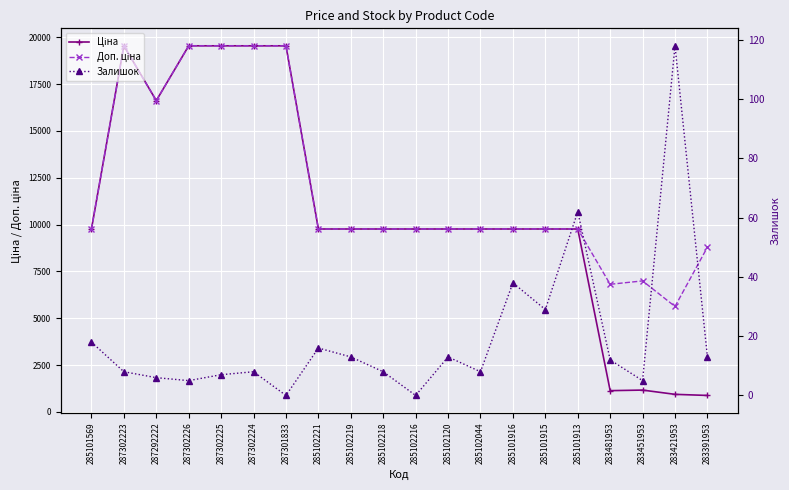

How many data points does each series have?

20